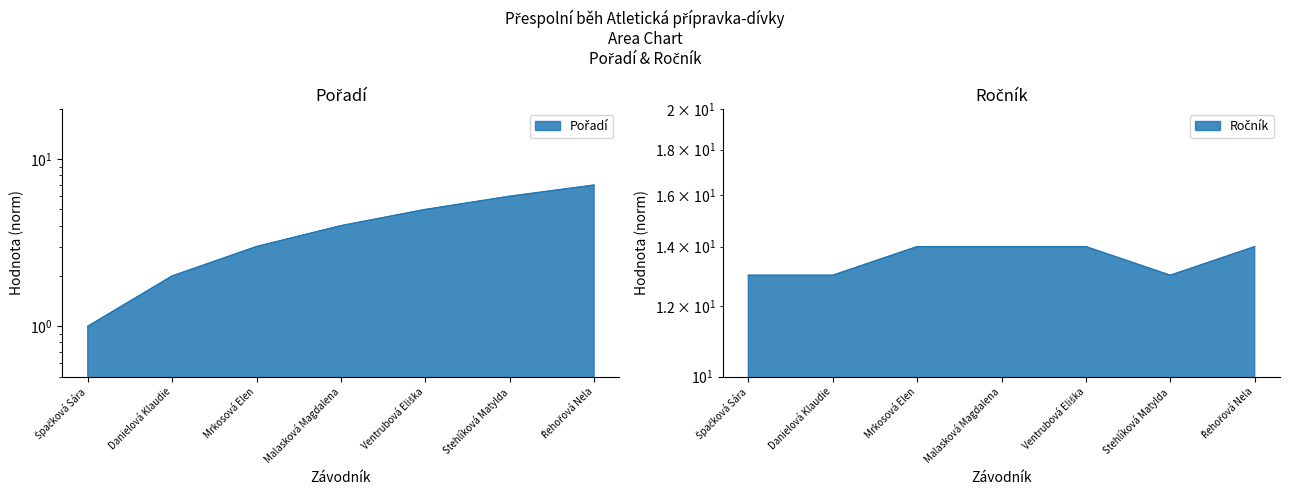

How many lines are shown in the chart?

2